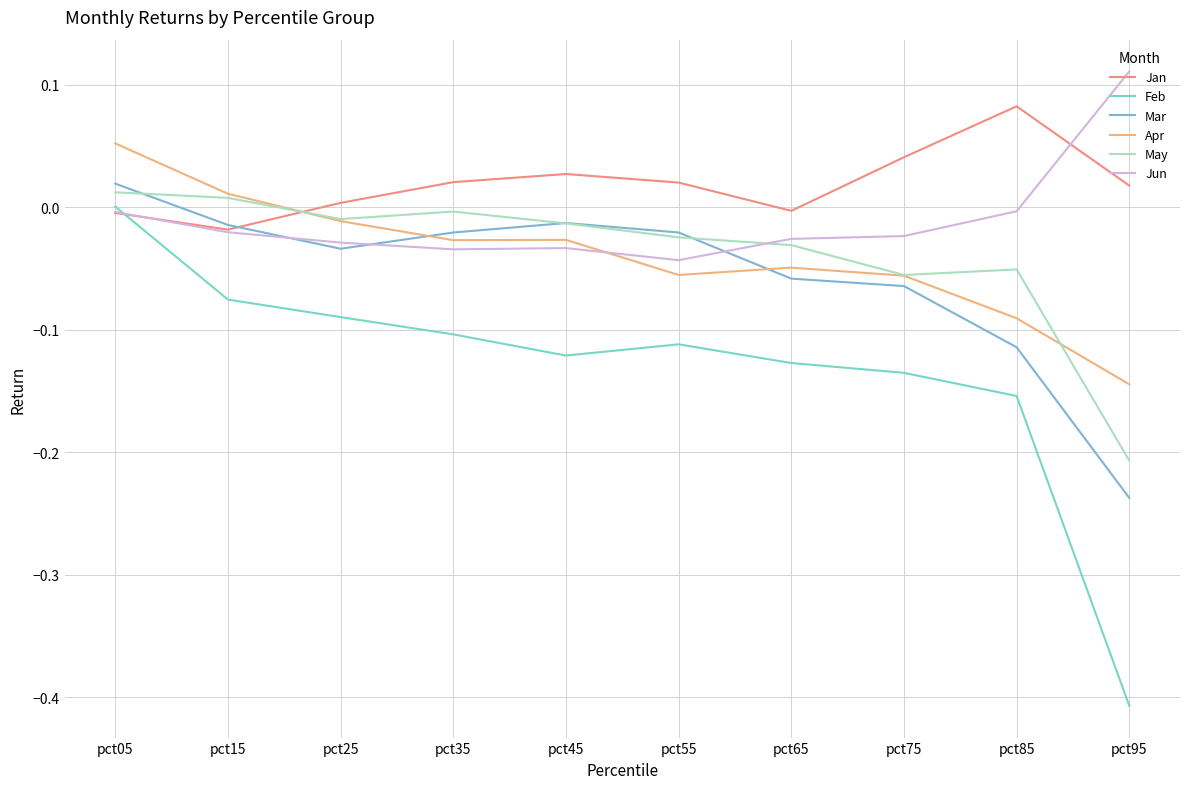

Does the chart display data point markers on the line(s)?

No